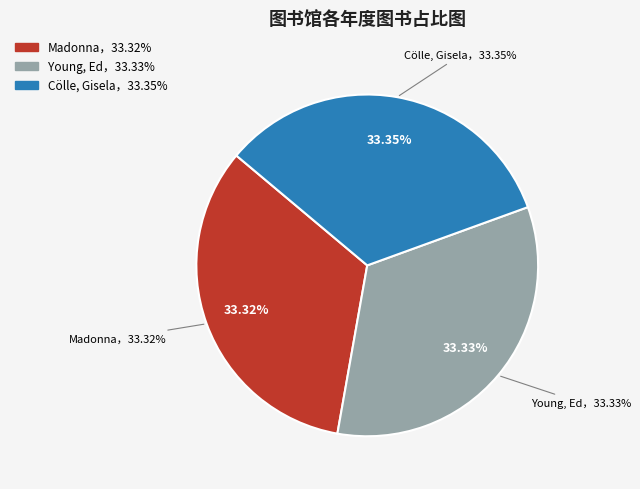

The Madonna slice represents 20% of the pie. True or false?

False